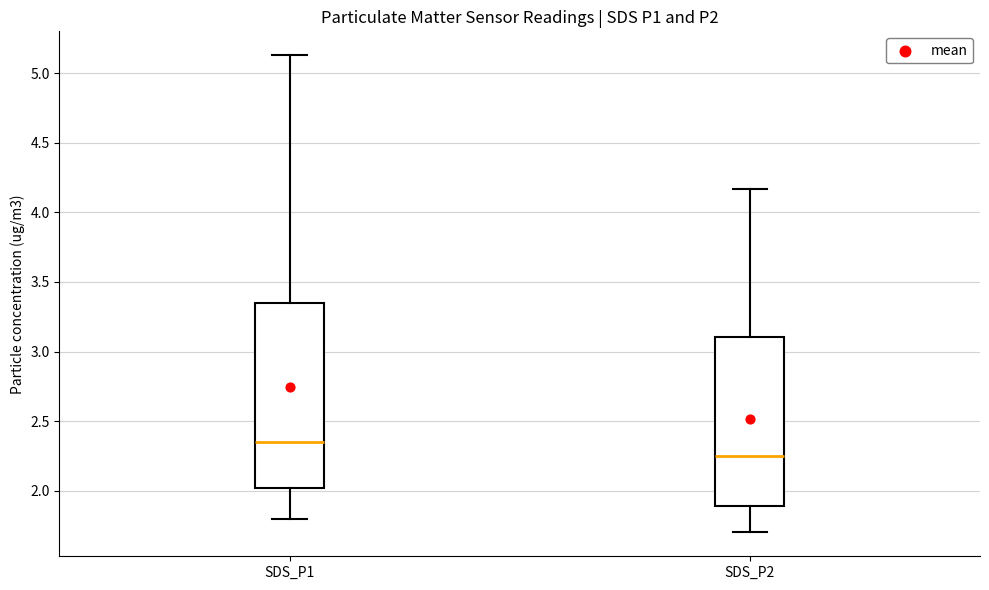

Comparing the boxes themselves (not the whiskers), which one is the tallest?

SDS_P1